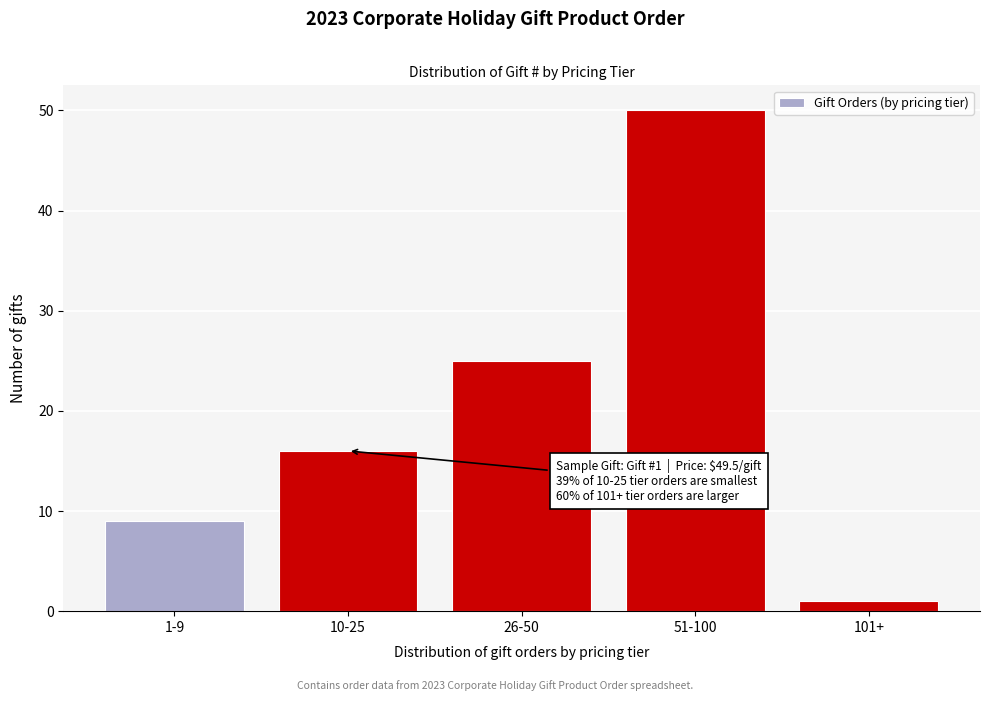

Reading left to right, what are all the values shown in this chart?

1-9=9	10-25=16	26-50=25	51-100=50	101+=1